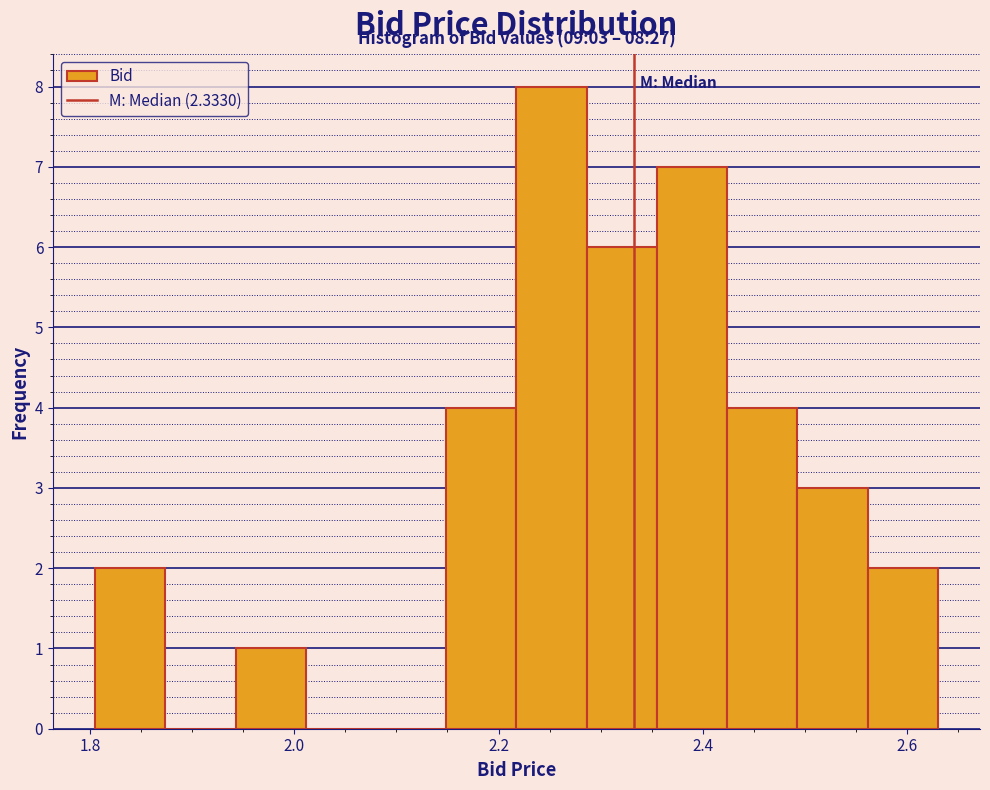

Read against the x-axis, roughly where is the centre of the tallest bar?

2.26